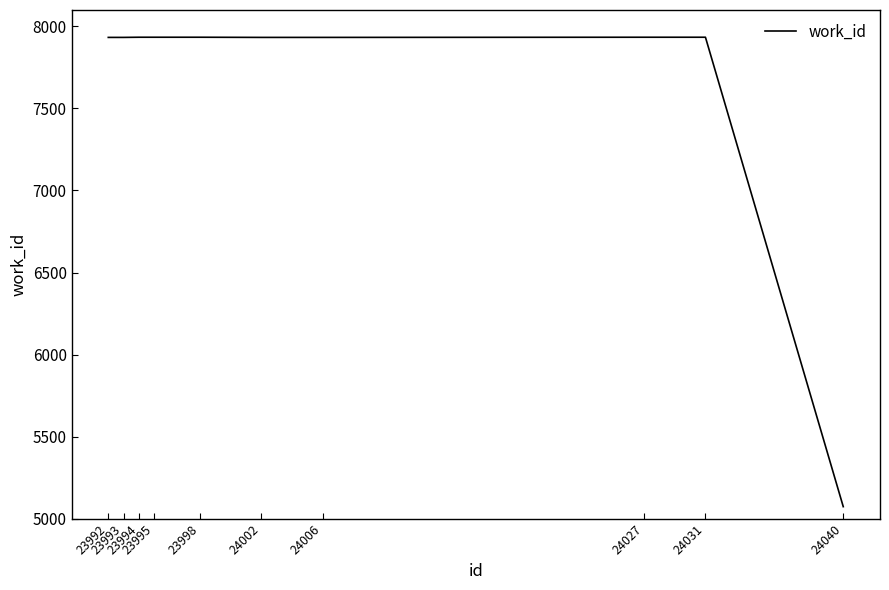

Is it true that the value at 23992 is 13703?

False